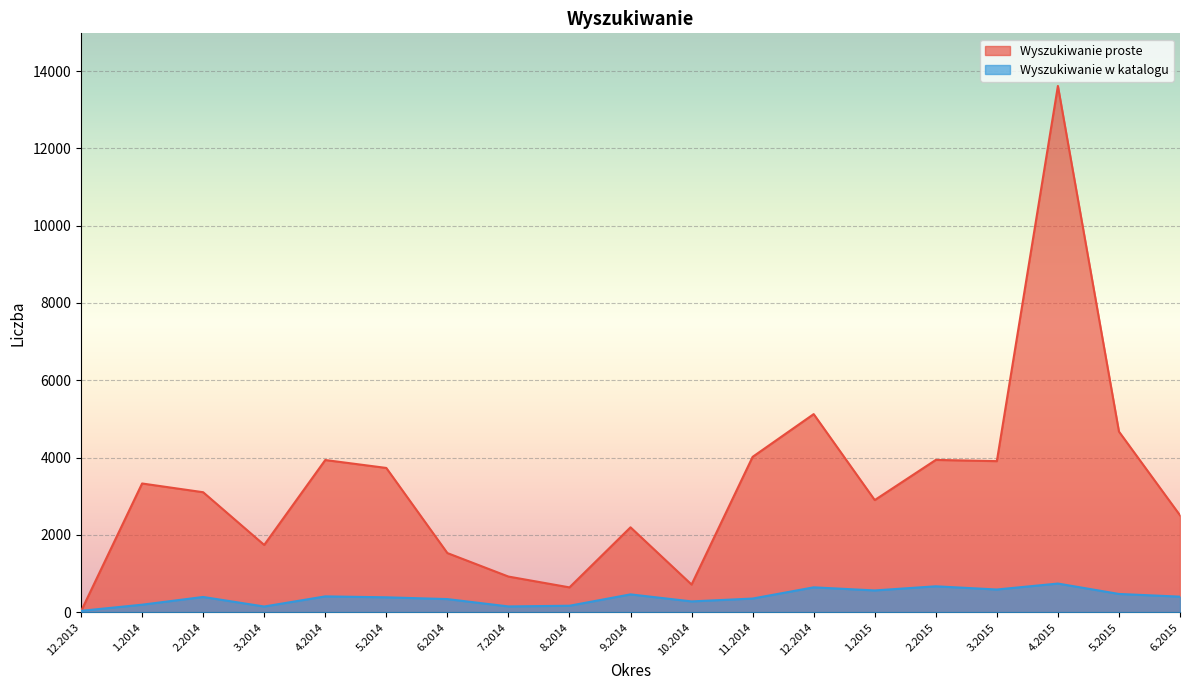

After their last crossing, which series has the higher values: Wyszukiwanie proste or Wyszukiwanie w katalogu?

Wyszukiwanie proste